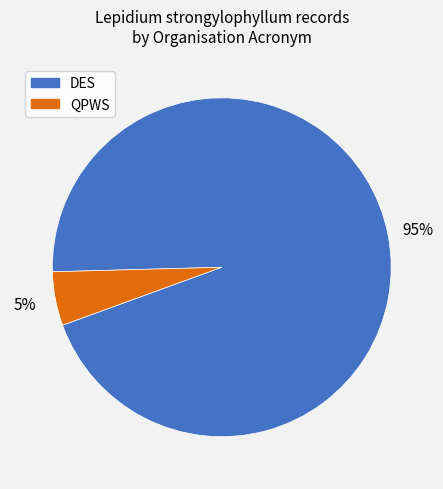

Is the sum of QPWS and DES greater than half?

Yes